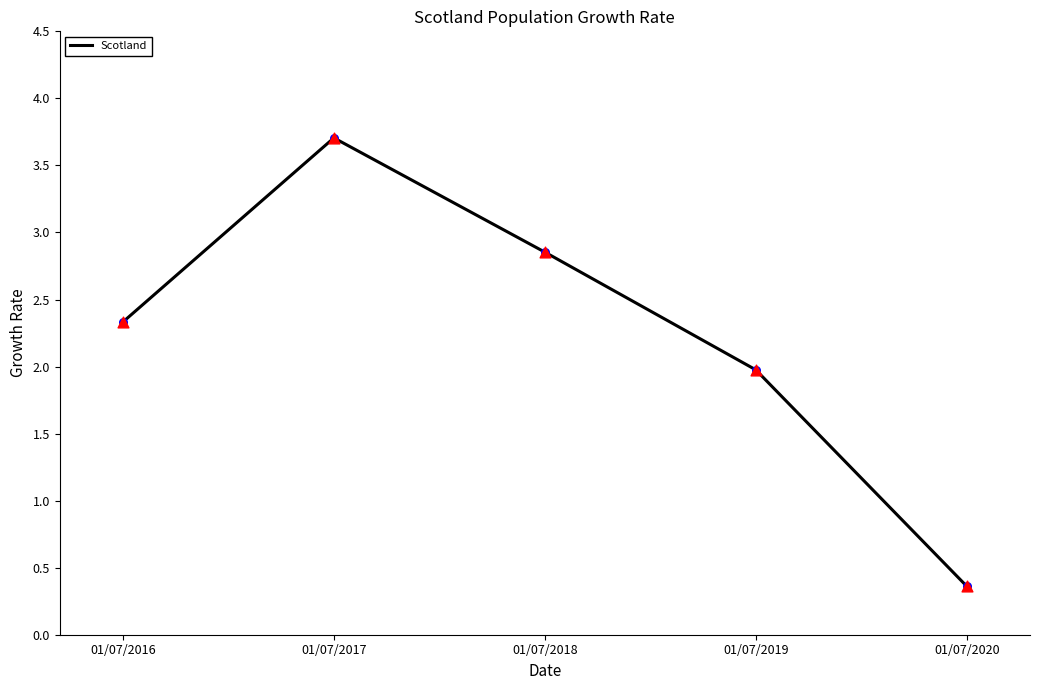

What is the change in value from 01/07/2016 to 01/07/2020?

-2.0